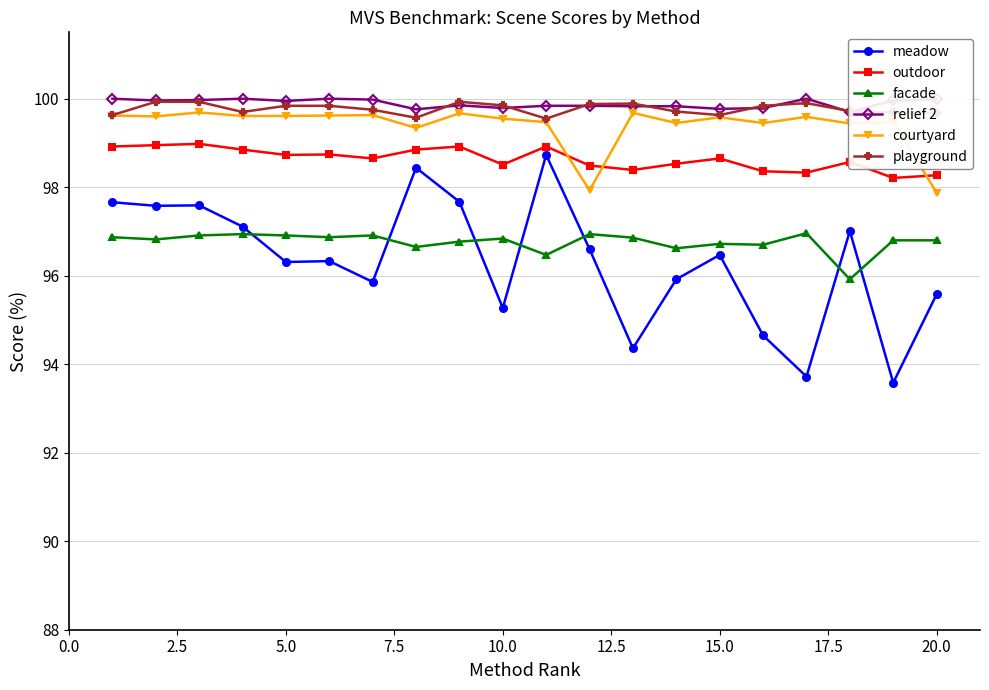

What are all the series names shown in the legend?

meadow, outdoor, facade, relief 2, courtyard, playground